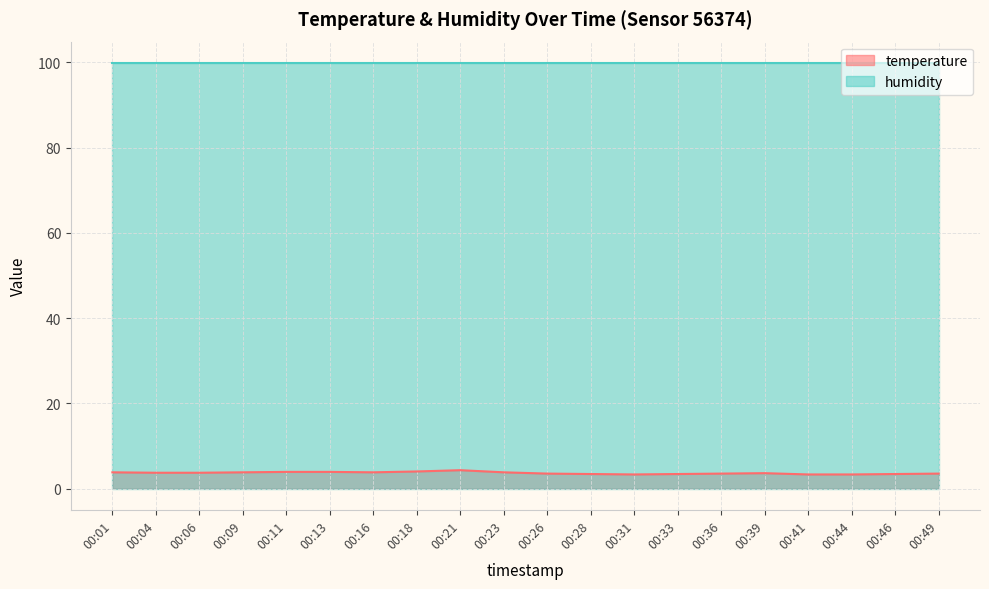

Reading left to right, extract all data points from this chart.

00:01=3.8	00:04=3.7	00:06=3.7	00:09=3.8	00:11=3.9	00:13=3.9	00:16=3.8	00:18=4.0	00:21=4.3	00:23=3.8	00:26=3.5	00:28=3.4	00:31=3.3	00:33=3.4	00:36=3.5	00:39=3.6	00:41=3.3	00:44=3.3	00:46=3.4	00:49=3.5